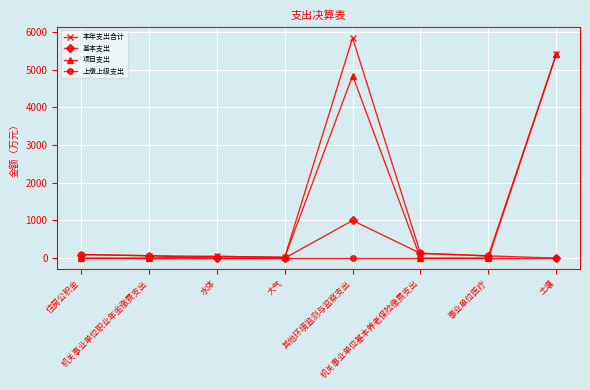

What is the spread (max minus min) of values at 其他环境监测与监察支出?

5842.9